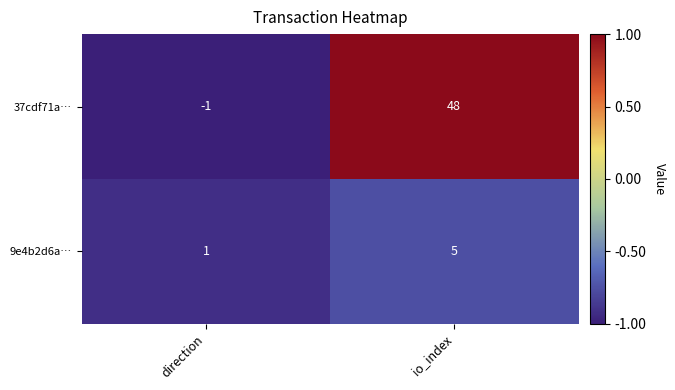

List the series in order of their overall mean, highest first.

37cdf71a…, 9e4b2d6a…